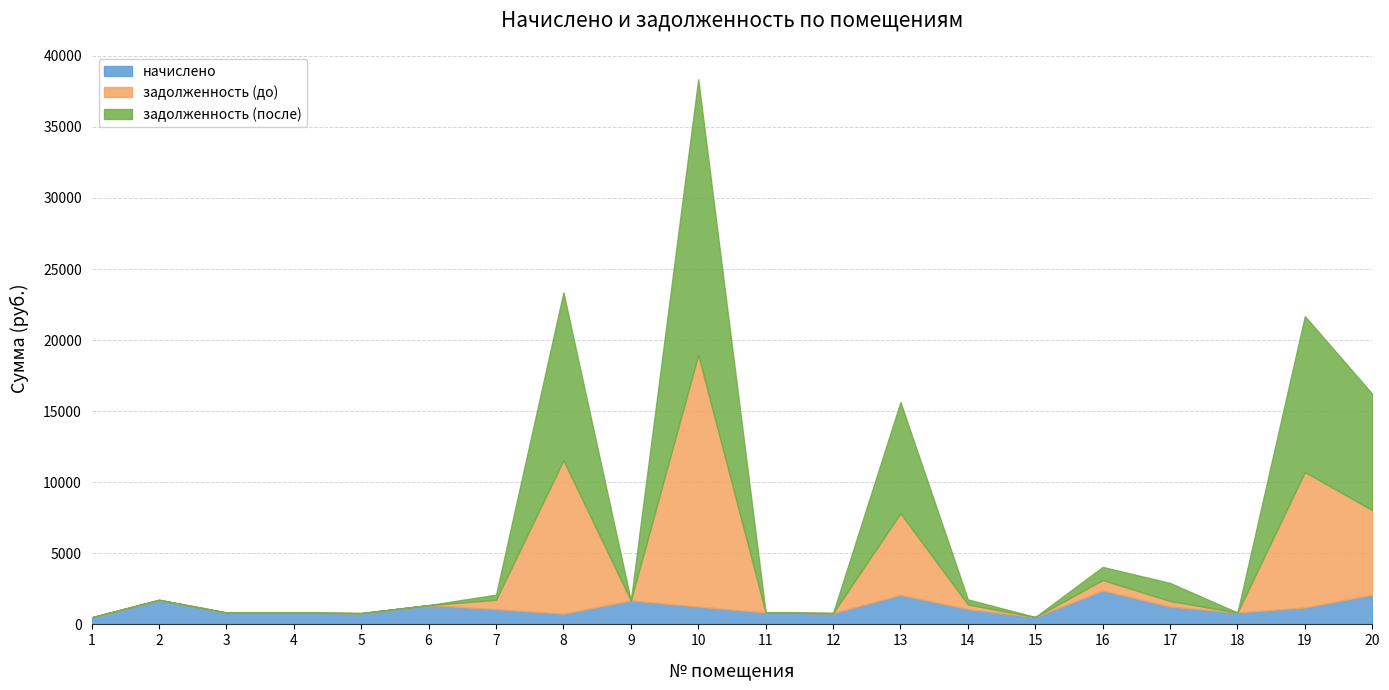

Does the chart display data point markers on the line(s)?

No